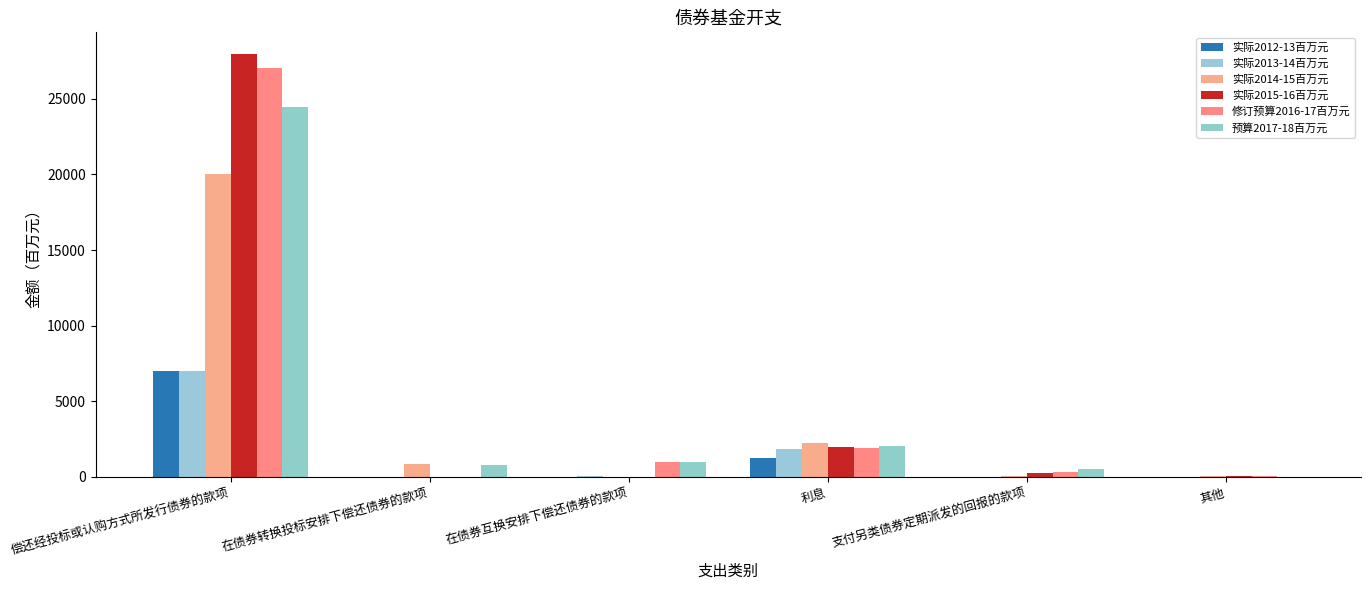

What is the sum of the 实际2013-14百万元 values at 支付另类债券定期派发的回报的款项 and 在债券互换安排下偿还债券的款项?

40